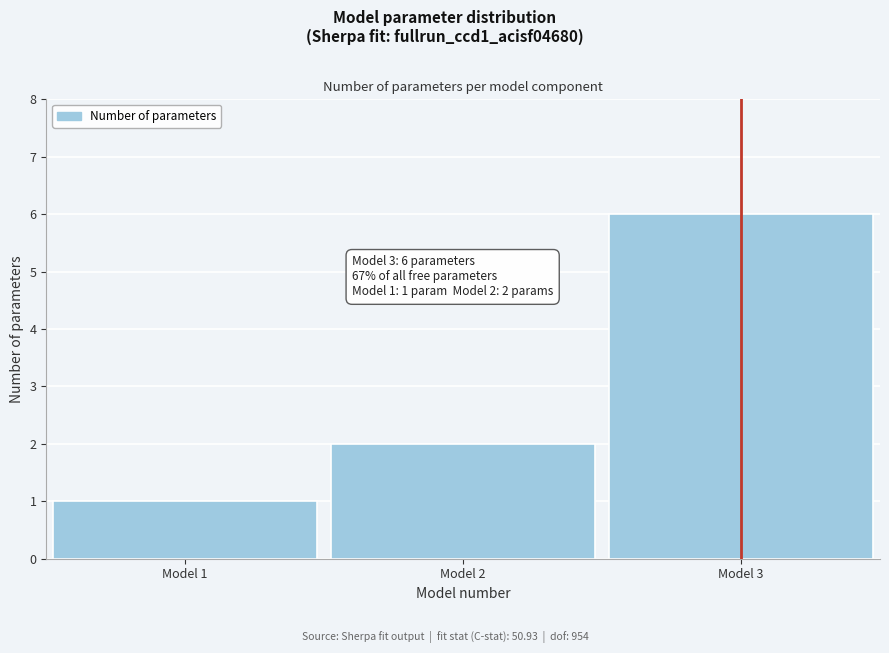

Reading left to right, what are all the values shown in this chart?

Model 1=1	Model 2=2	Model 3=6